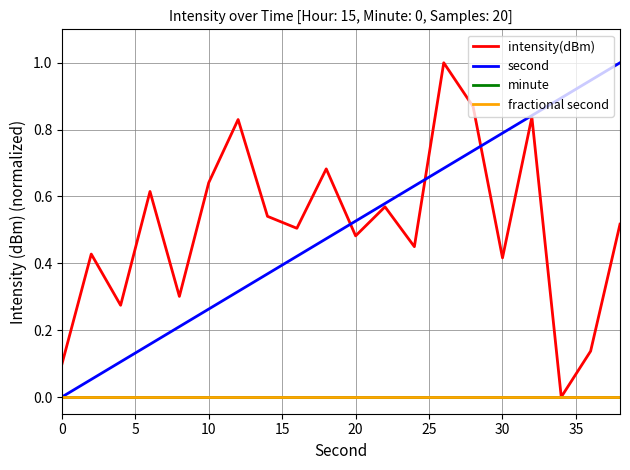

Is this an area chart (filled region under the line)?

No